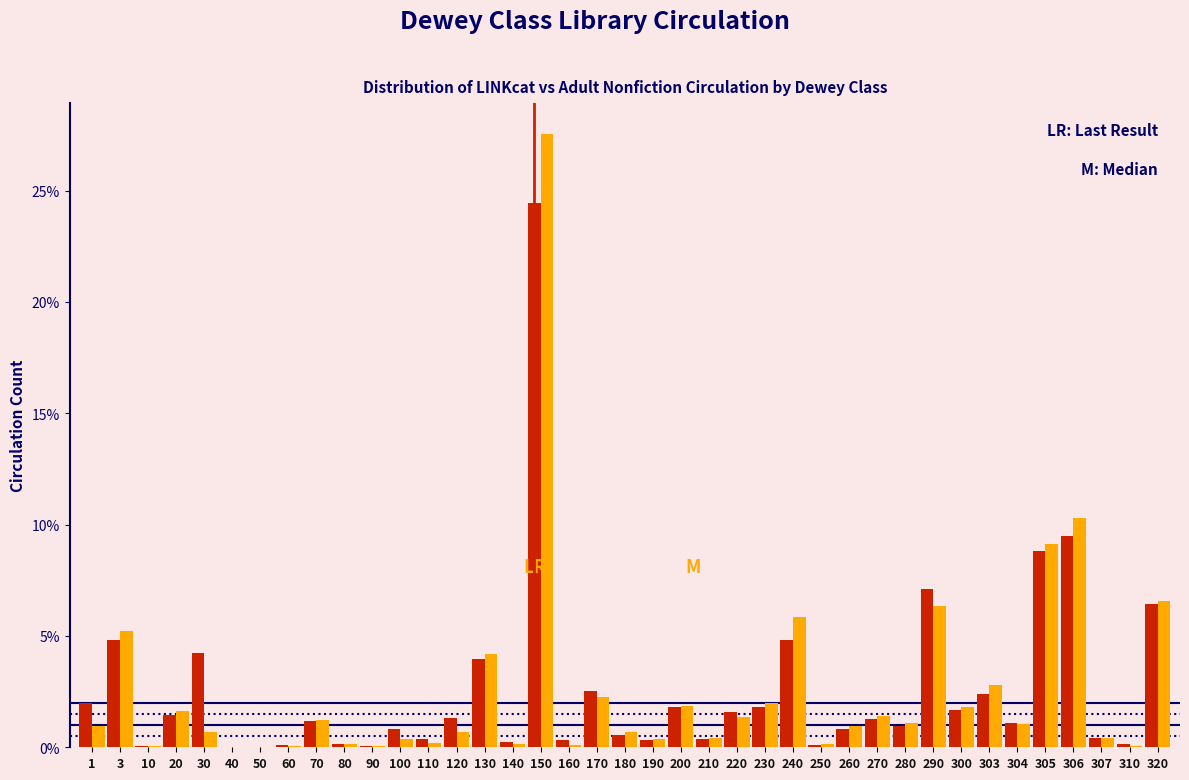

What is the greatest value displayed?

27.6